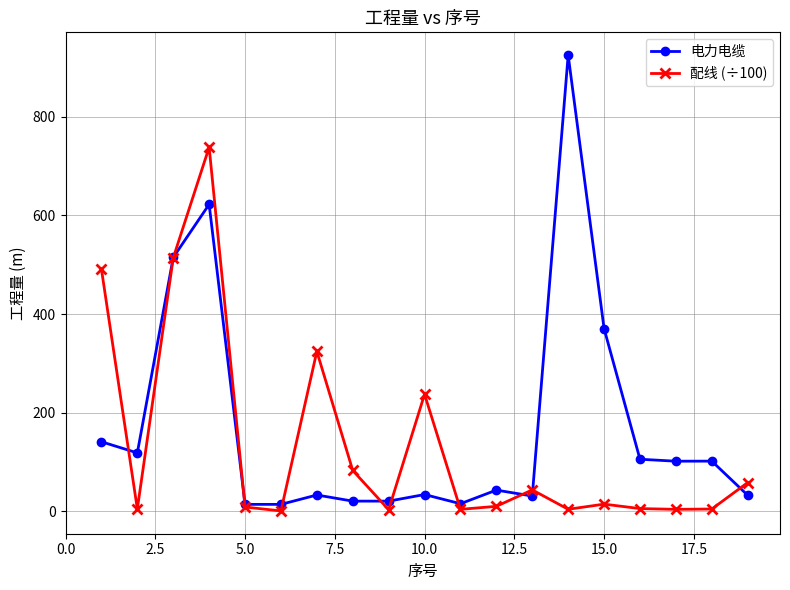

True or false: 电力电缆 has more than 0 points higher than both neighbors.

True